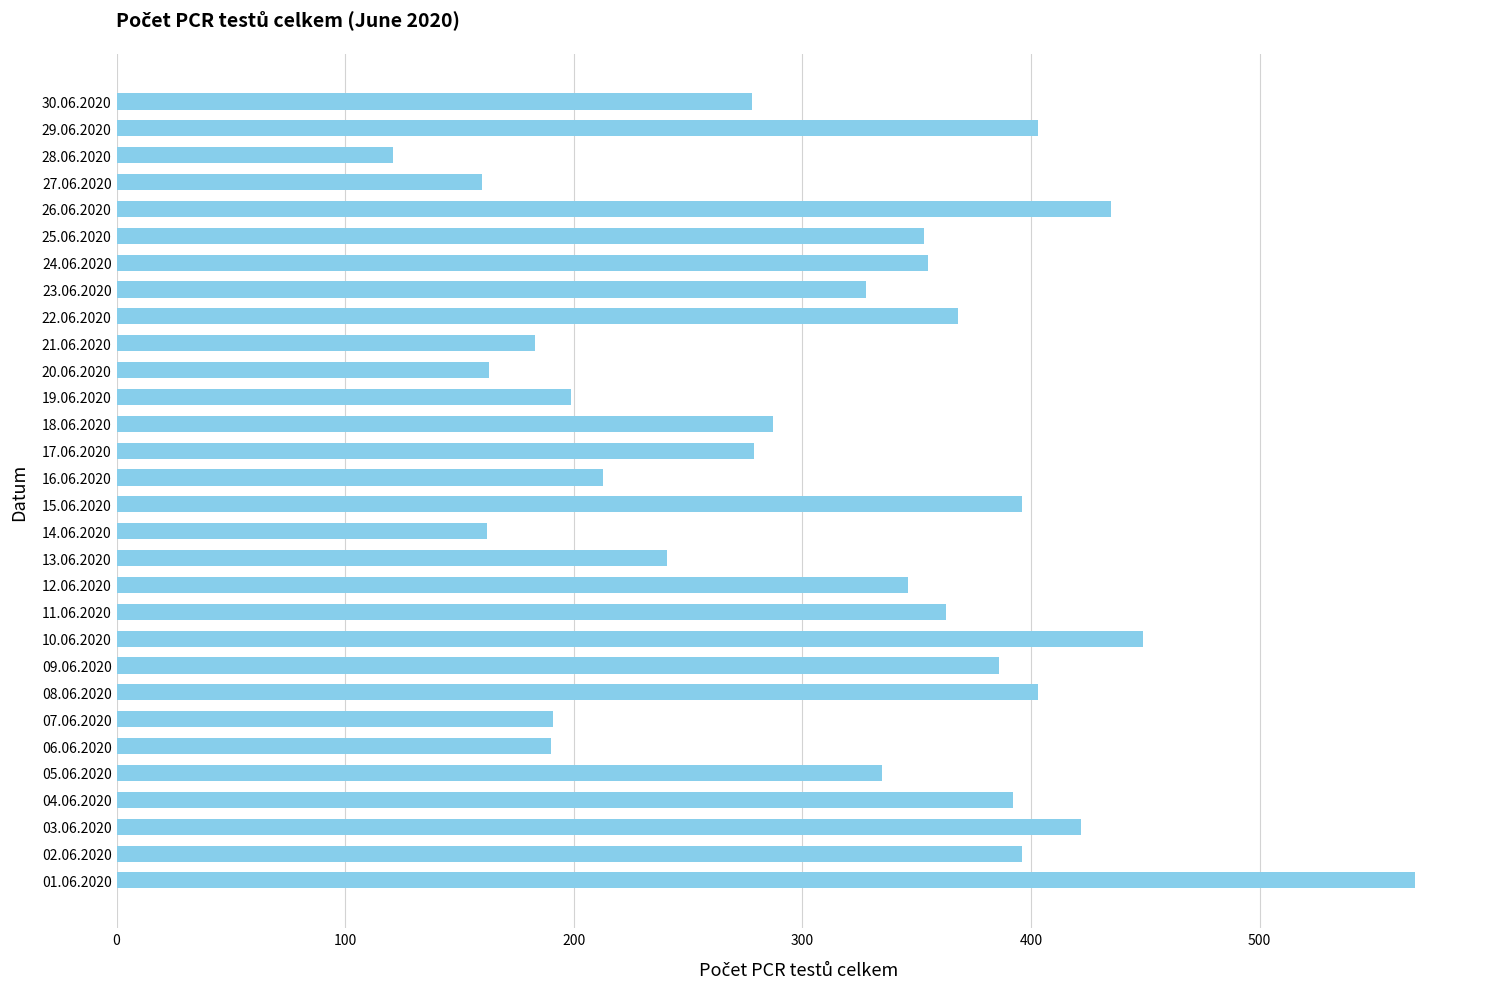

Which has a higher value, 03.06.2020 or 27.06.2020?

03.06.2020